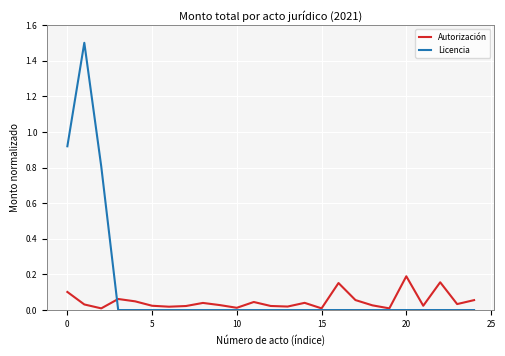

True or false: Licencia and Autorización cross at least once.

True